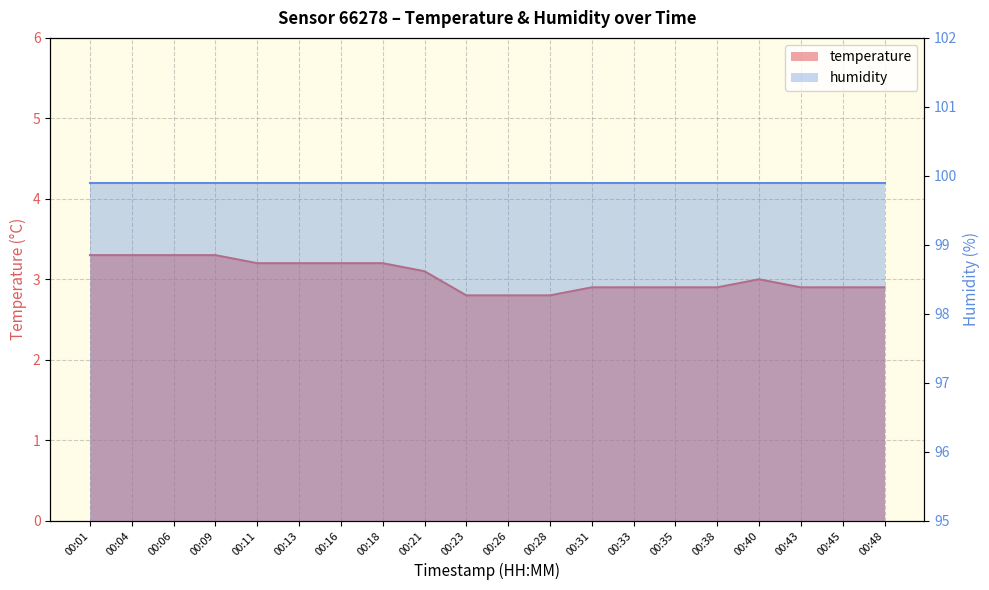

List the labels in order of value, smallest first.

00:23, 00:26, 00:28, 00:31, 00:33, 00:35, 00:38, 00:43, 00:45, 00:48, 00:40, 00:21, 00:11, 00:13, 00:16, 00:18, 00:01, 00:04, 00:06, 00:09